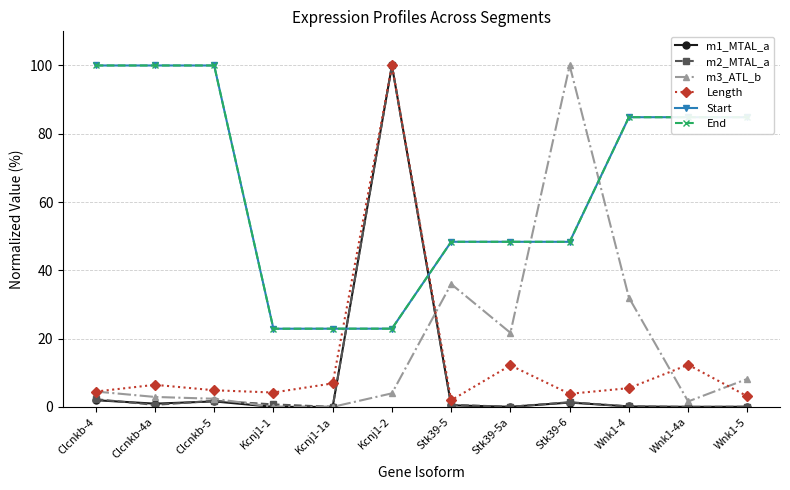

True or false: Length has more than 0 points higher than both neighbors.

True